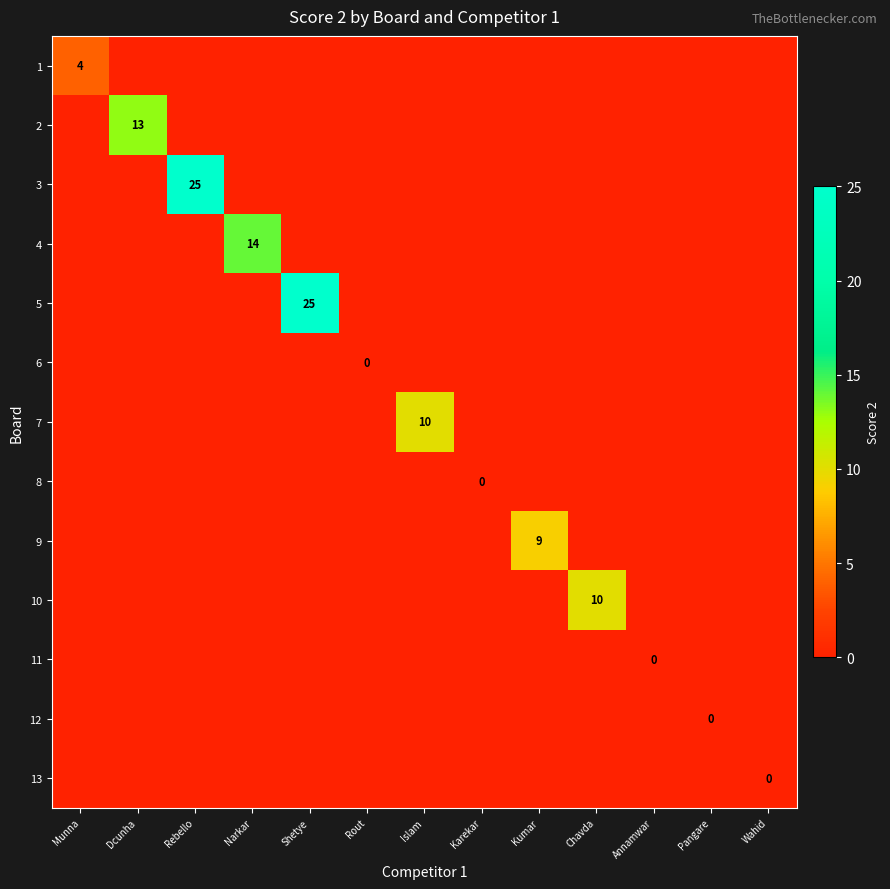

List the labels in order of 6 value, largest first.

Rout, Munna, Dcunha, Rebello, Narkar, Shetye, Islam, Karekar, Kumar, Chavda, Annamwar, Pangare, Wahid